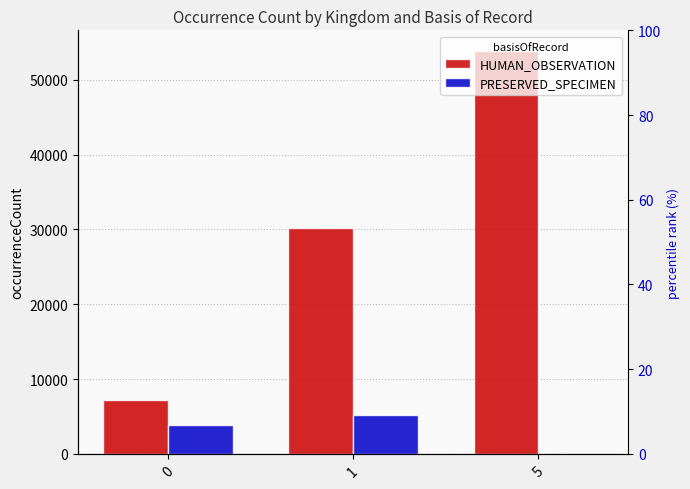

The PRESERVED_SPECIMEN series shows 7932 at 1. True or false?

False